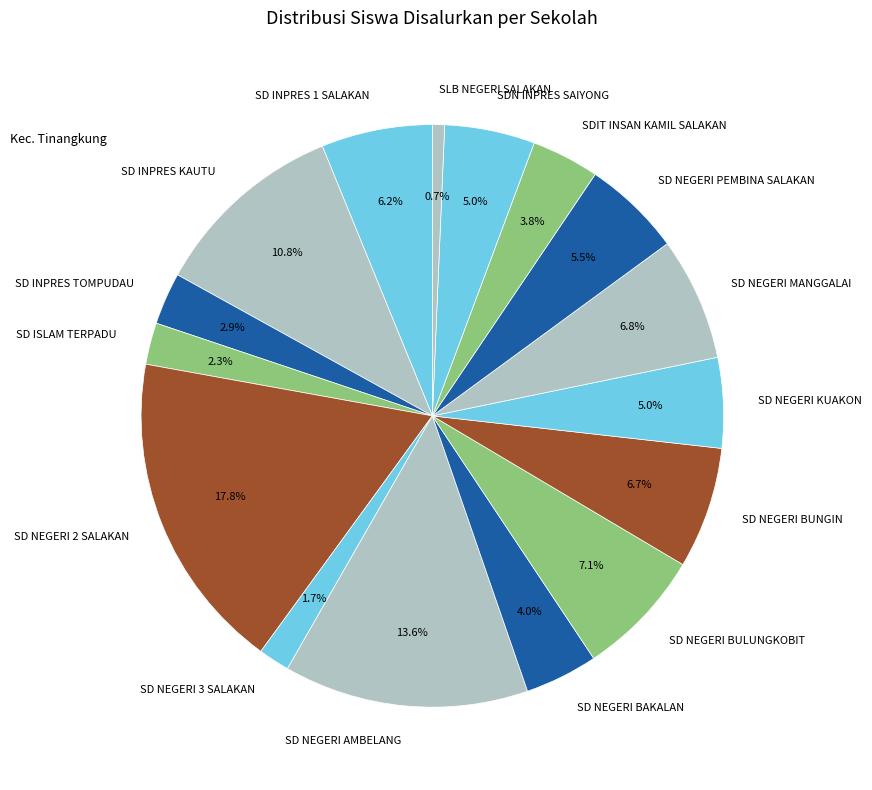

Which category has the biggest portion of the pie?

SD NEGERI 2 SALAKAN